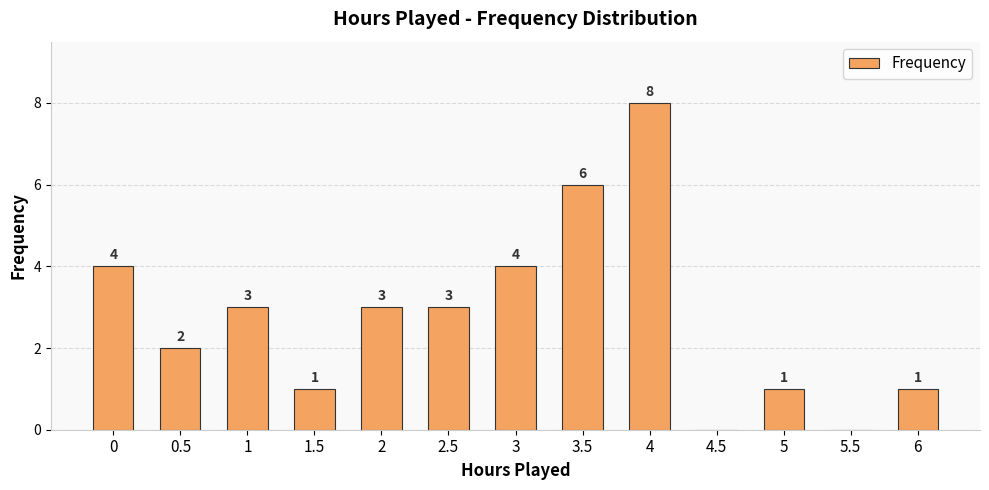

Is it true that the value at 4 is 5?

False